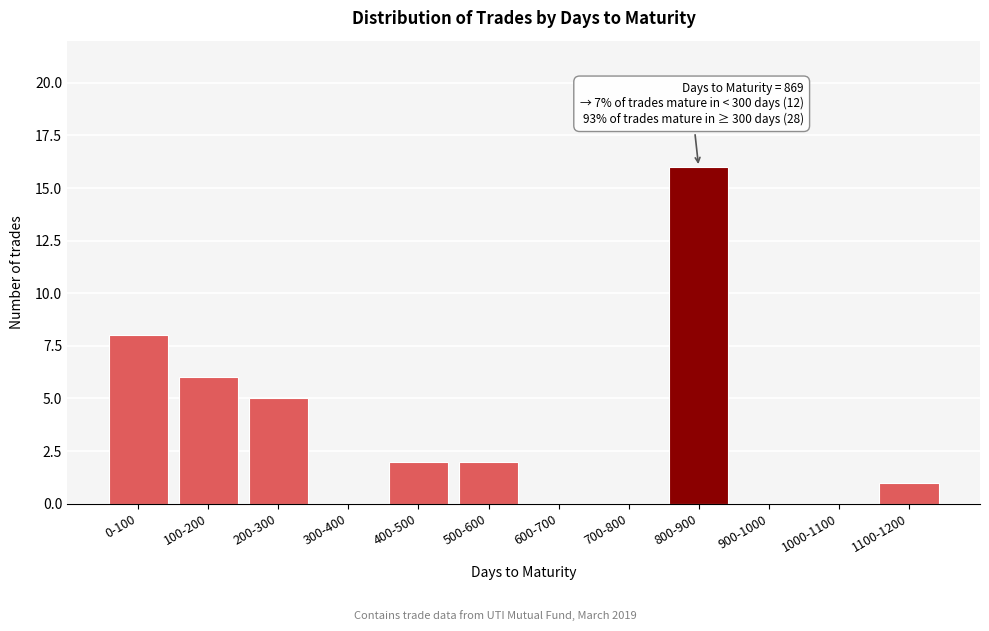

Reading right to left, extract all data points from this chart.

1100-1200=1	1000-1100=0	900-1000=0	800-900=16	700-800=0	600-700=0	500-600=2	400-500=2	300-400=0	200-300=5	100-200=6	0-100=8